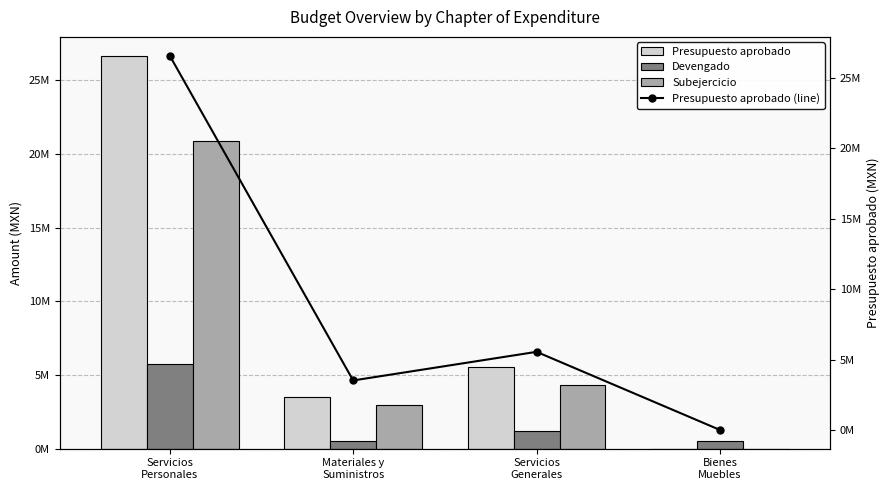

Between Servicios
Personales and Servicios
Generales, which series saw the biggest shift?

Presupuesto aprobado